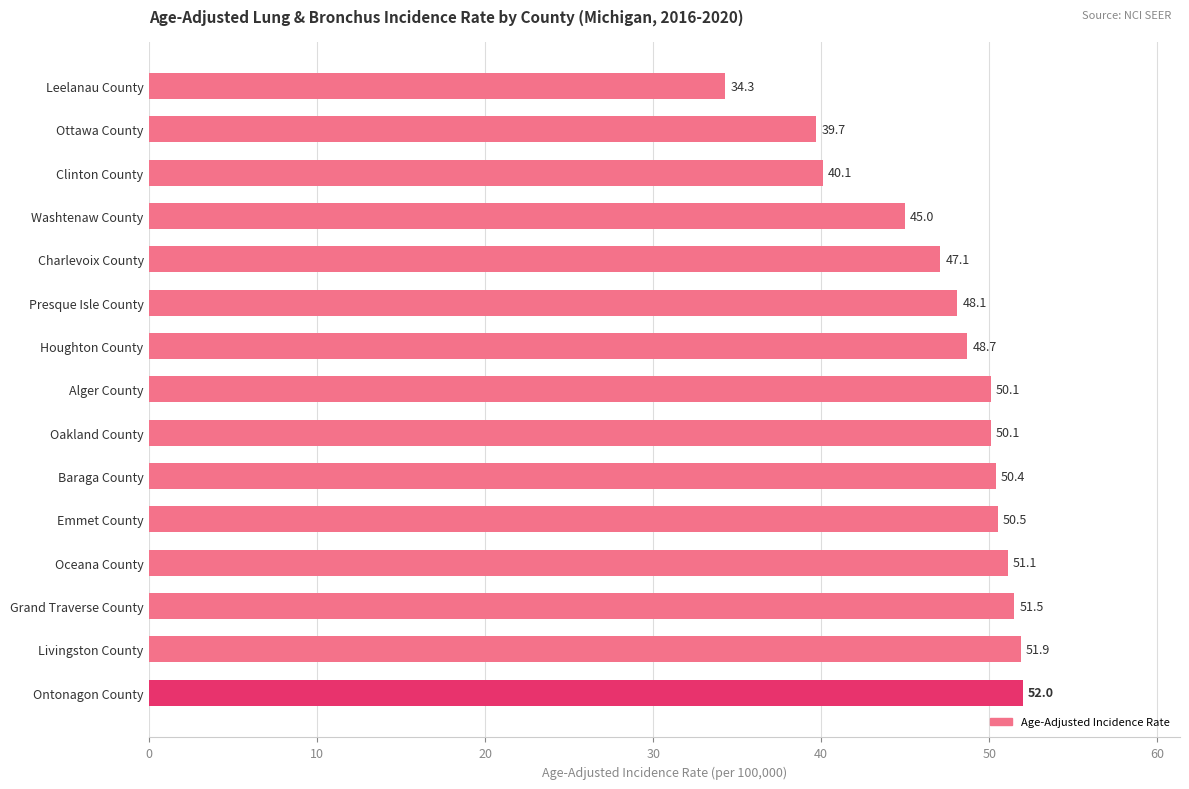

Which has a higher value, Grand Traverse County or Emmet County?

Grand Traverse County